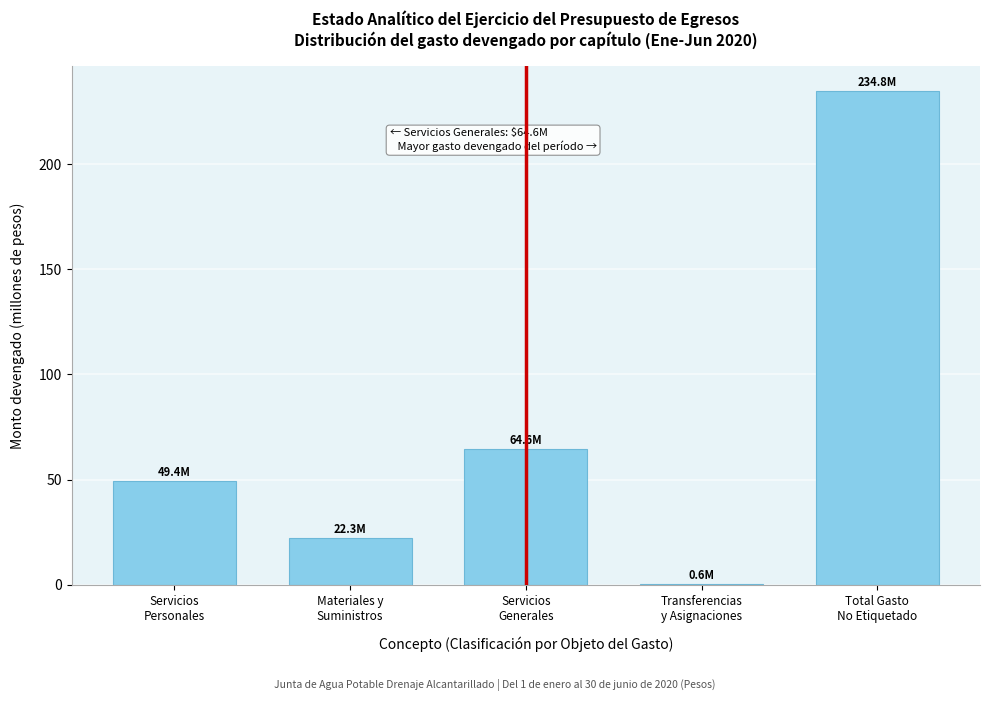

What is the maximum value shown in the chart?

234.8